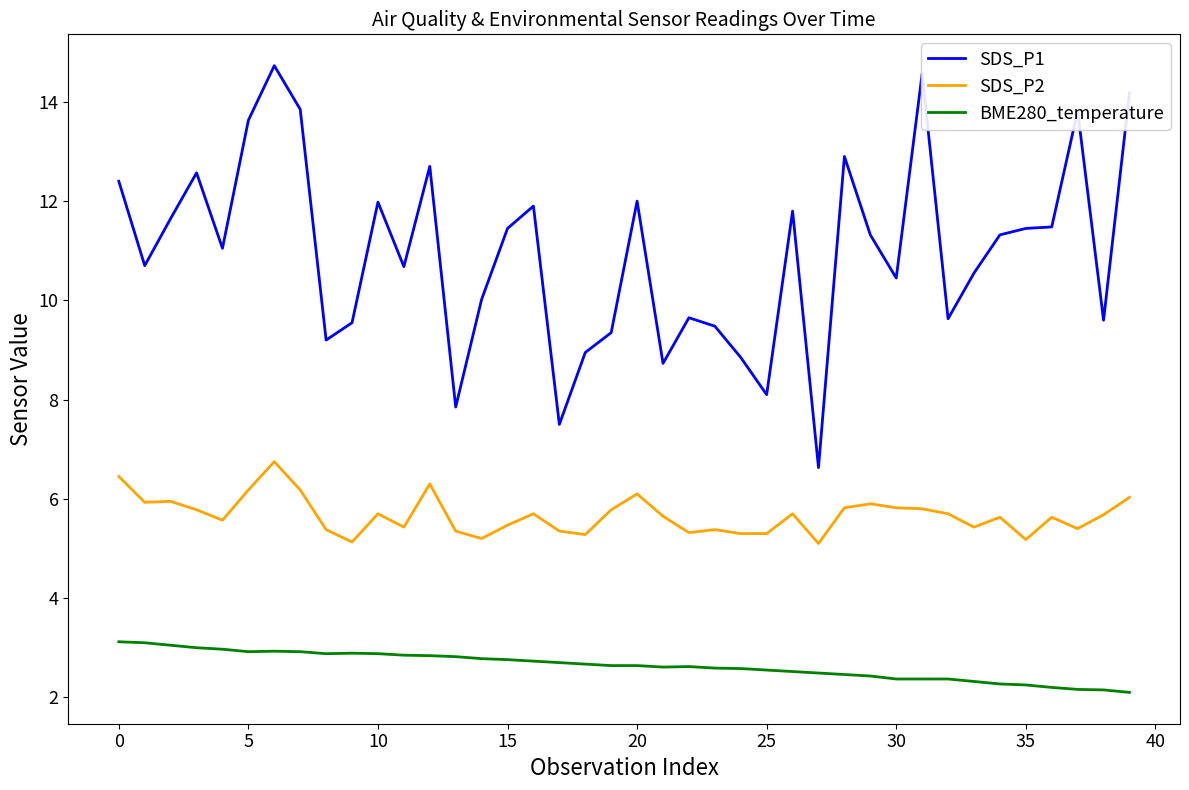

True or false: SDS_P1 and BME280_temperature intersect in this chart.

False